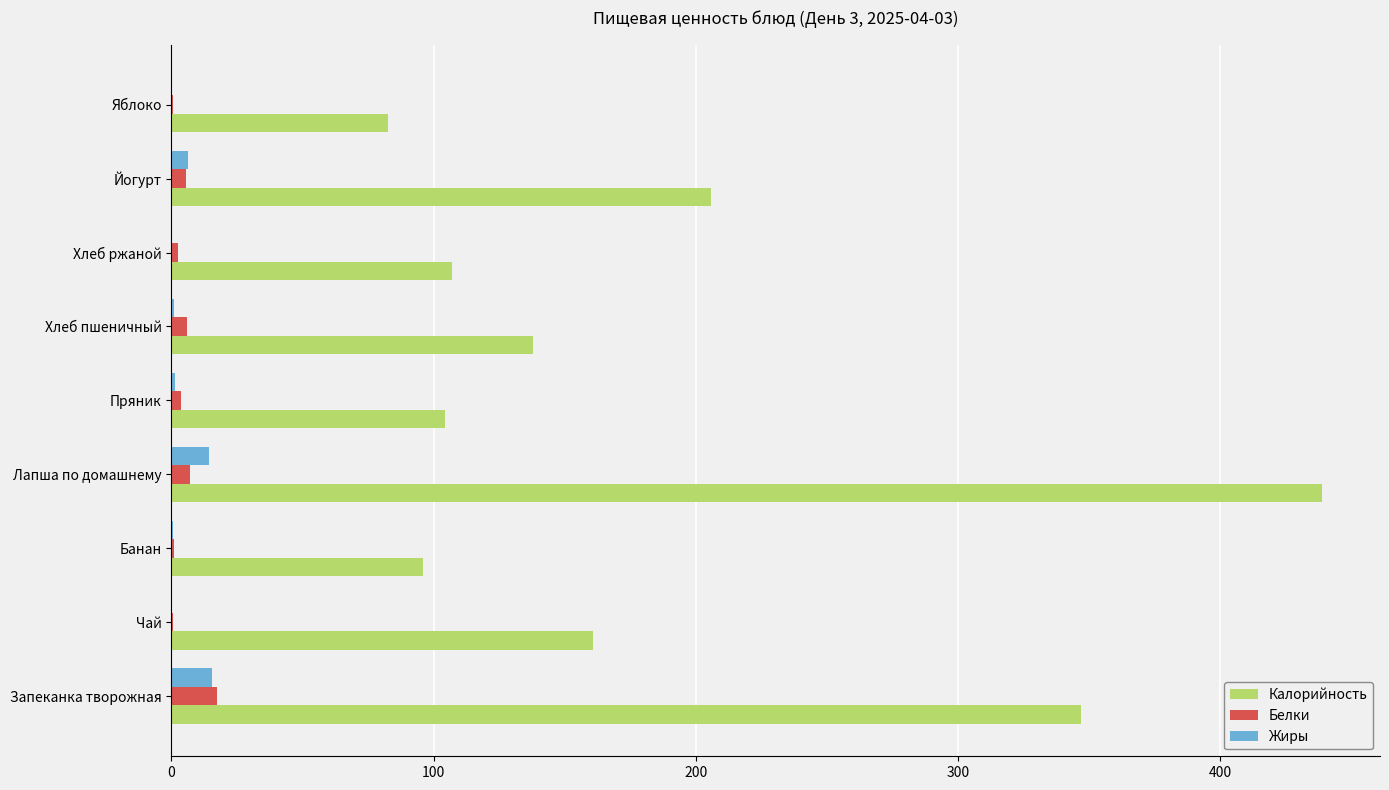

Between Пряник and Йогурт, which series saw the biggest shift?

Калорийность